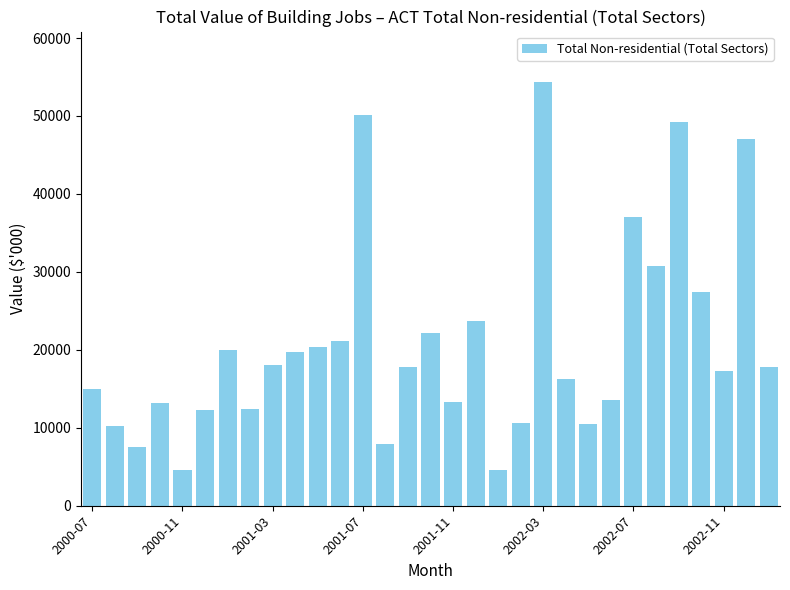

How many values are below 17759?

15